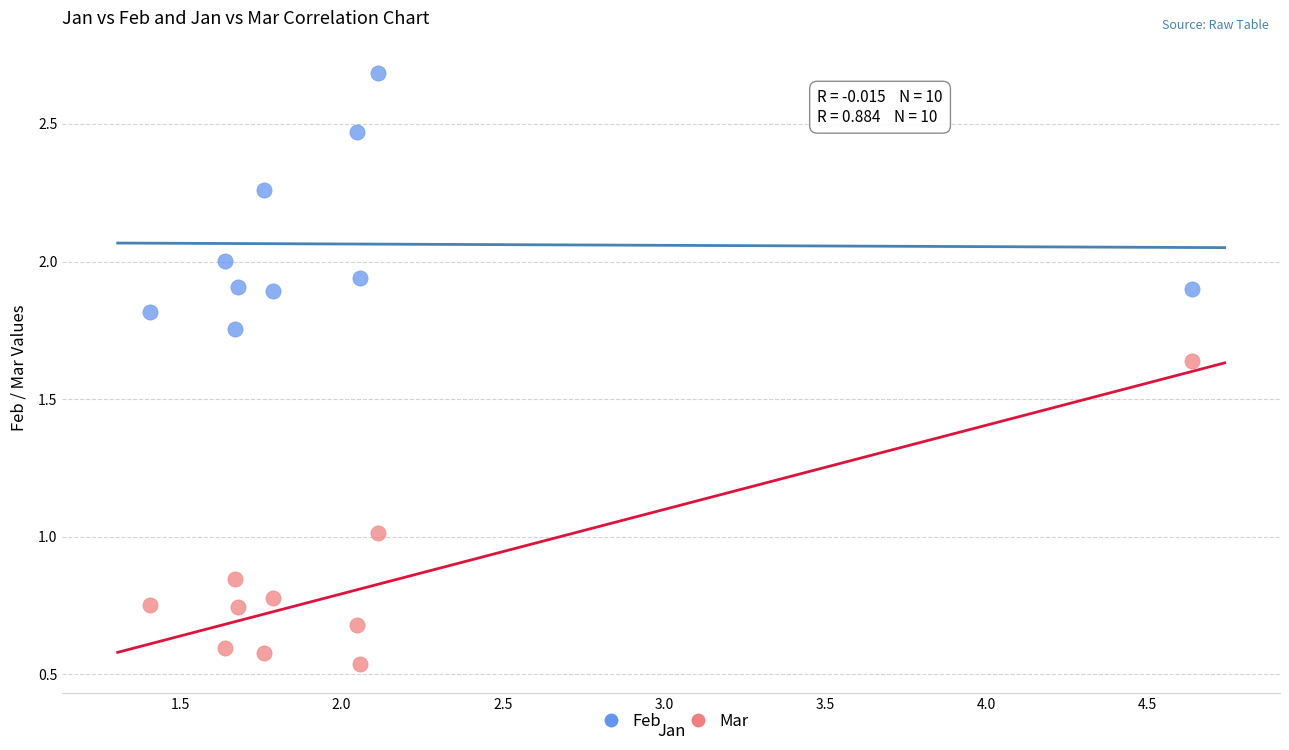

Which series contains the lowest Y value?

Mar